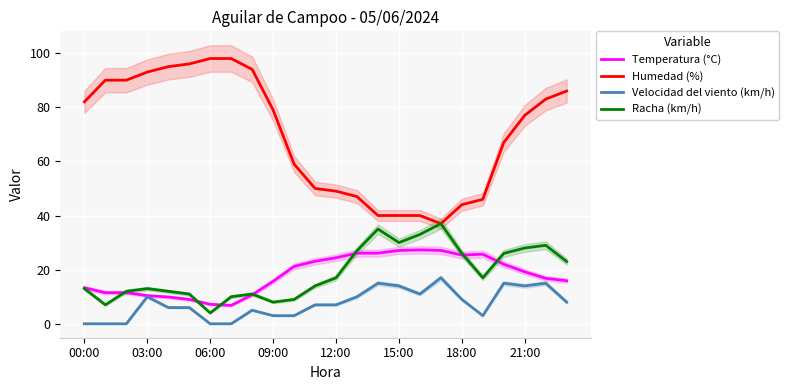

Which series ends up on top after the final intersection of Temperatura (°C) and Racha (km/h)?

Racha (km/h)